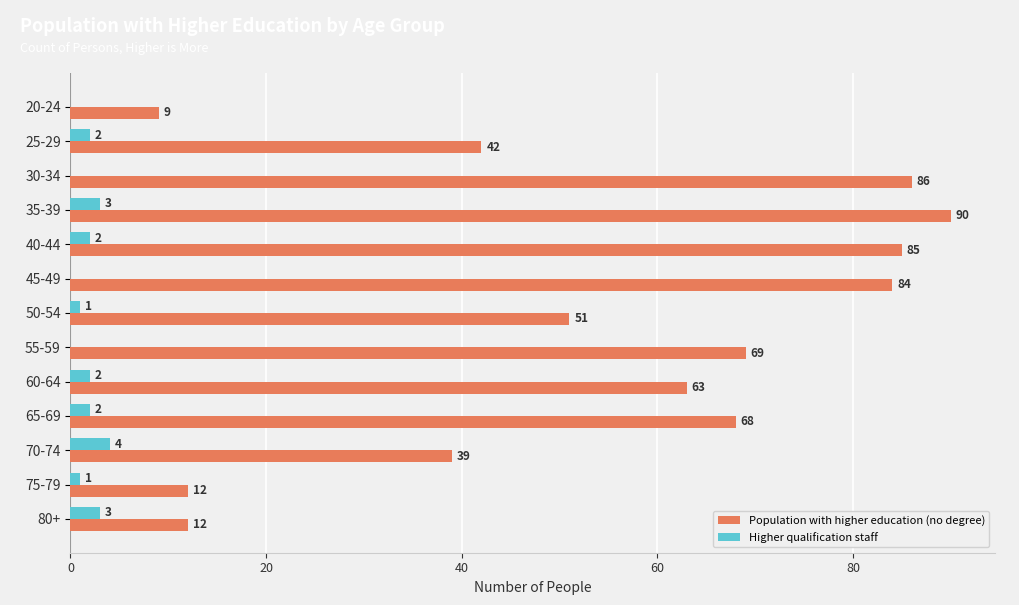

What is the total value across all series at 70-74?

43